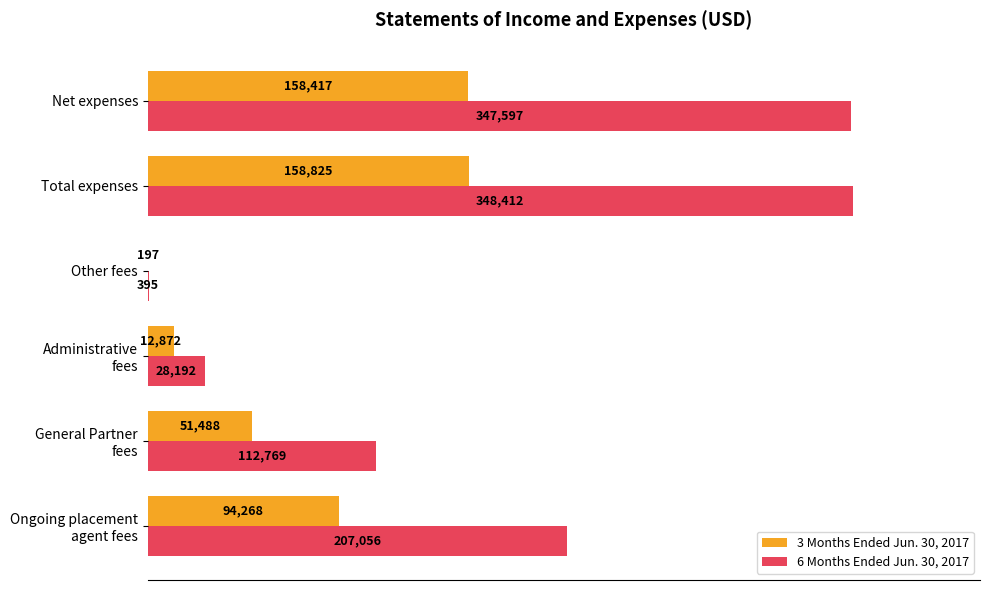

What is the sum of all 6 Months Ended Jun. 30, 2017 values?

1044421